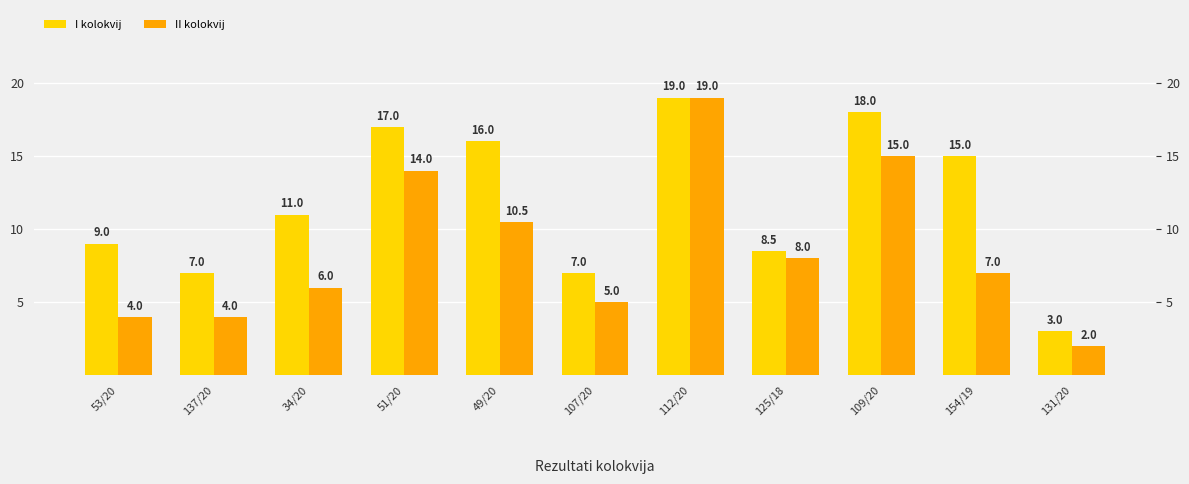

What is the value of the II kolokvij bar at the 11th from the left?

2.0